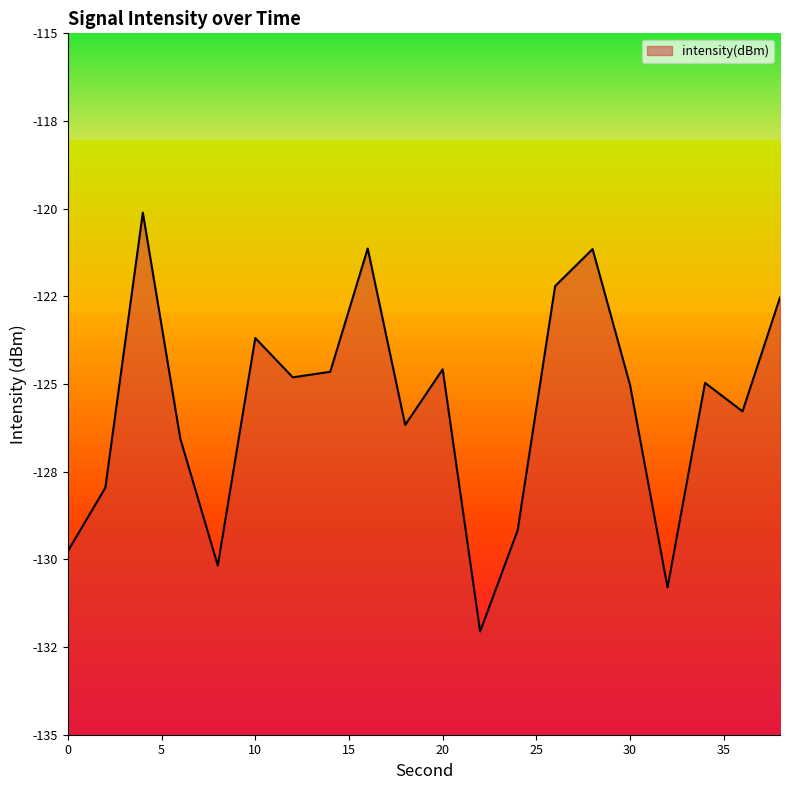

How many points are higher than both their immediate neighbors (excluding endpoints)?

6